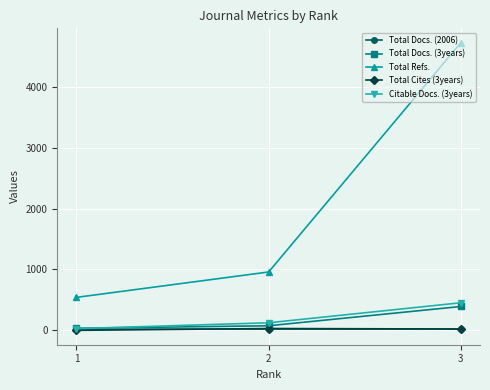

Where does the Citable Docs. (3years) series first go above 126?

3